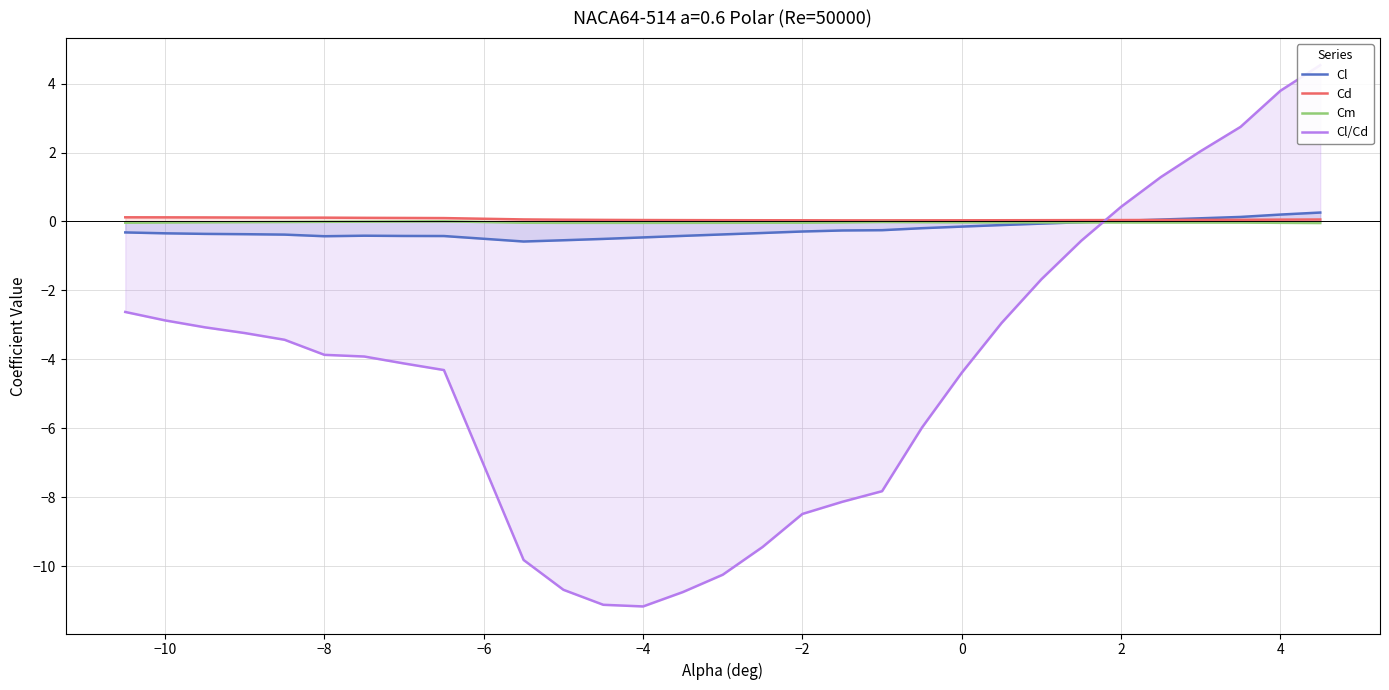

How many values in Cl are below zero?

24